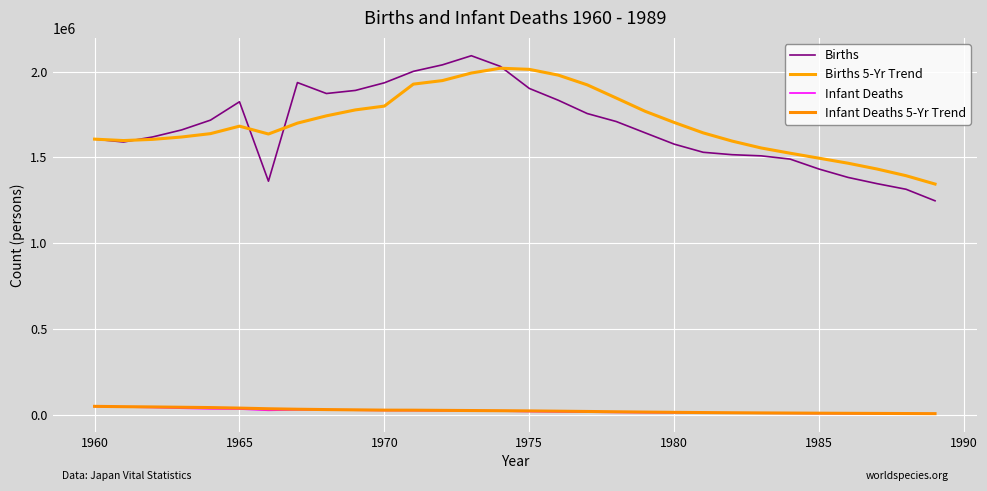

How many lines are shown in the chart?

4